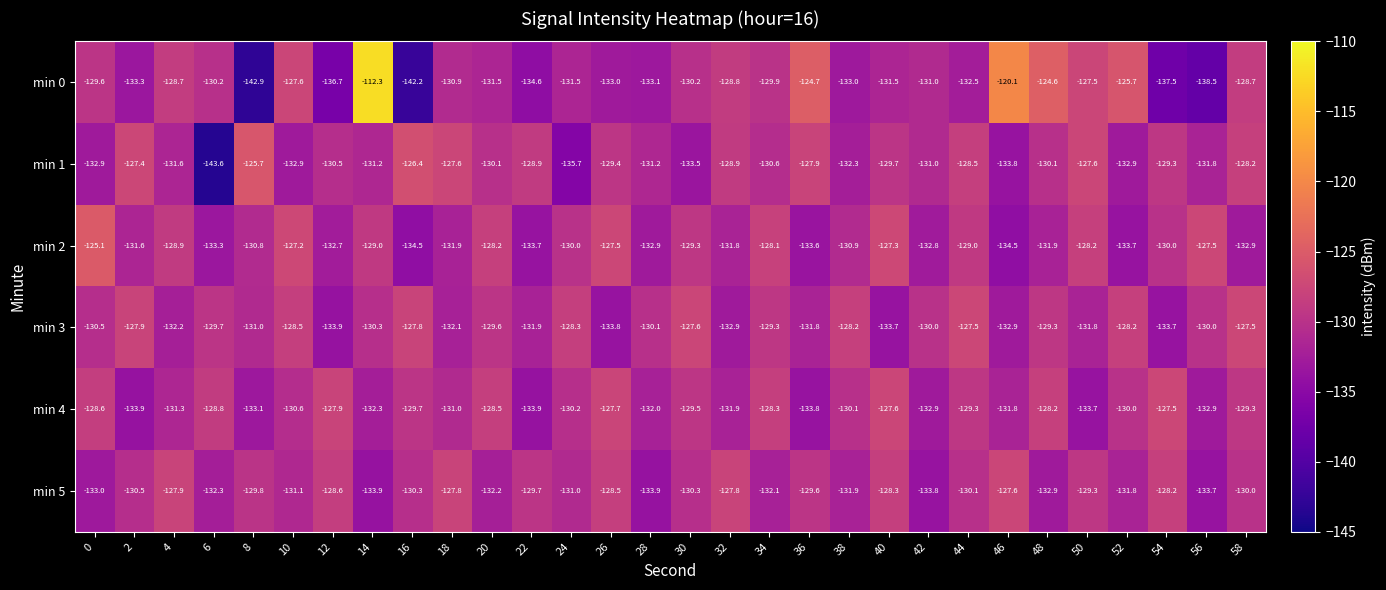

Which series changed the most between 16 and 24?

min 0